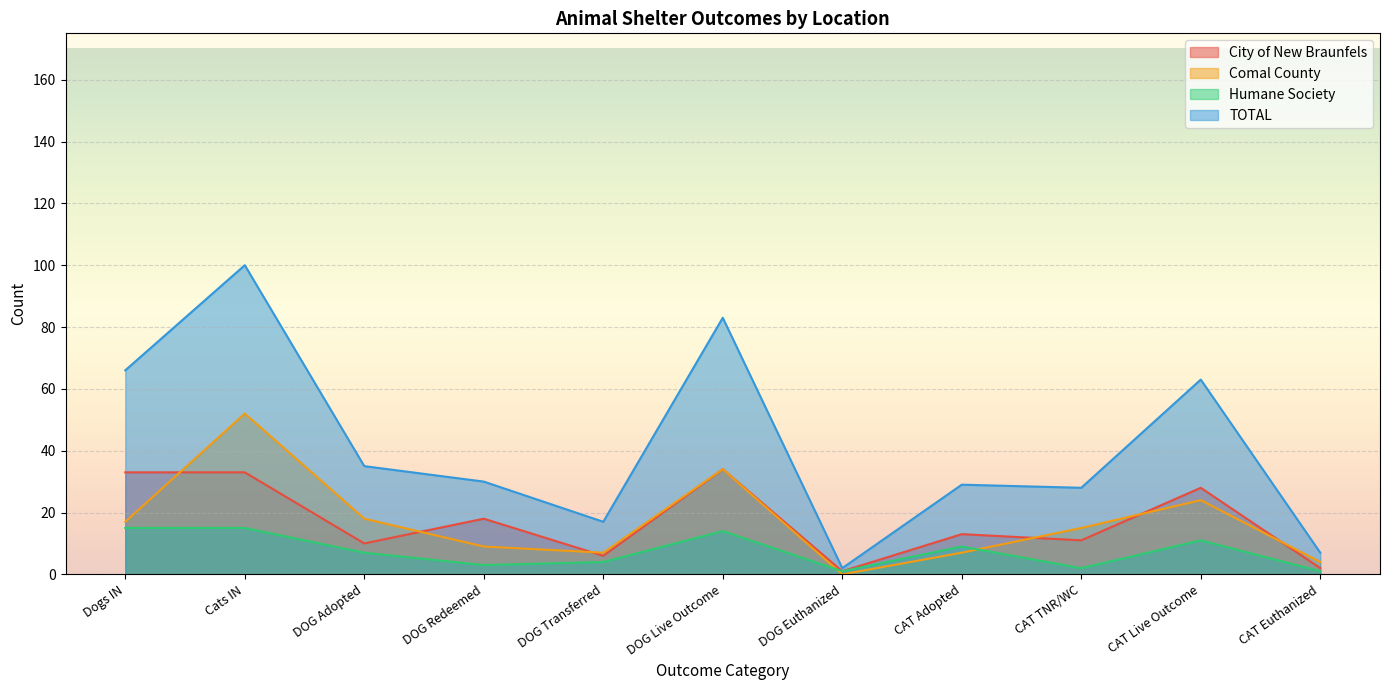

Which has a higher value, CAT Adopted or CAT End of Life?

CAT Adopted